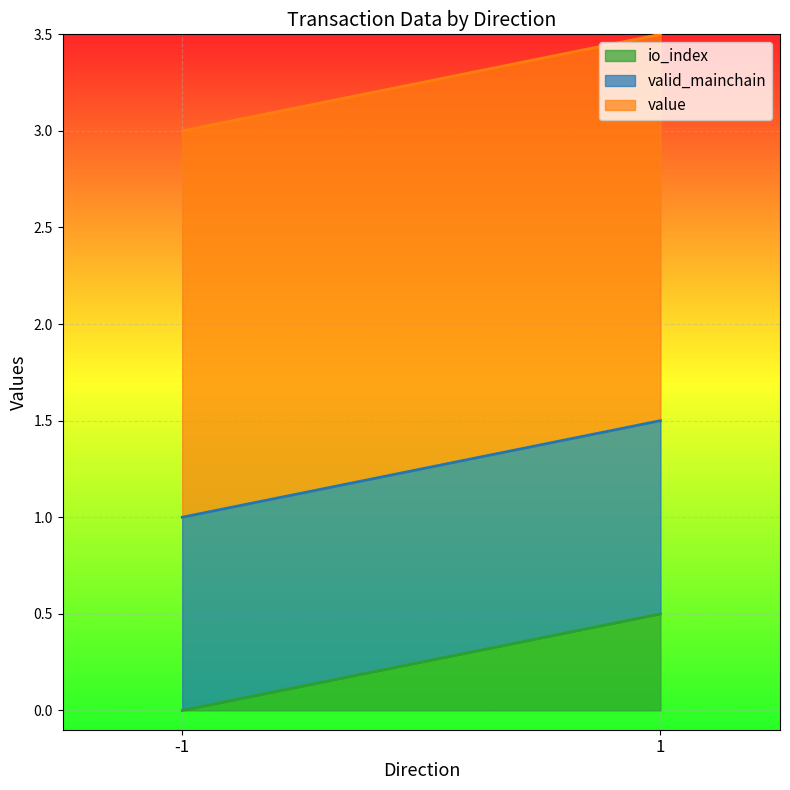

What is the total value across all series at 1?

3.5